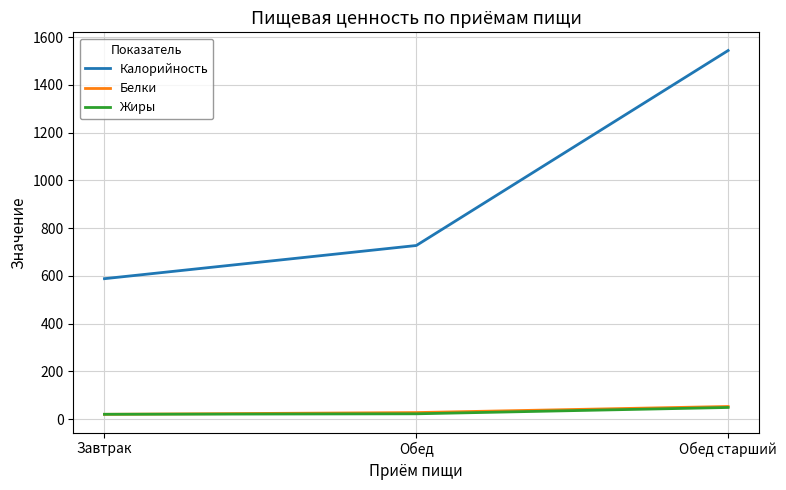

What is the sum of all Белки values?

99.0